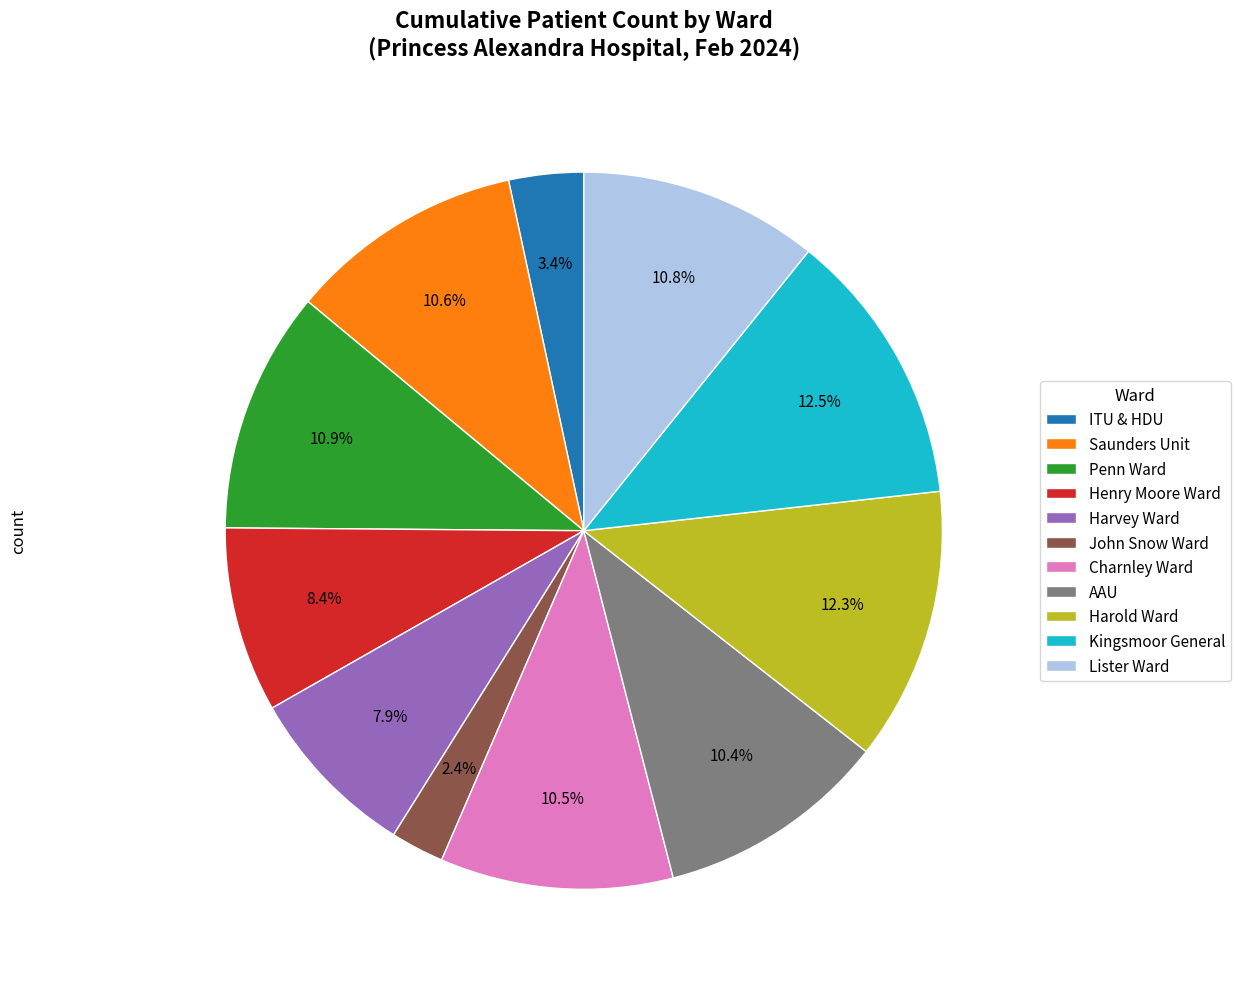

Which has a higher value, ITU & HDU or John Snow Ward?

ITU & HDU